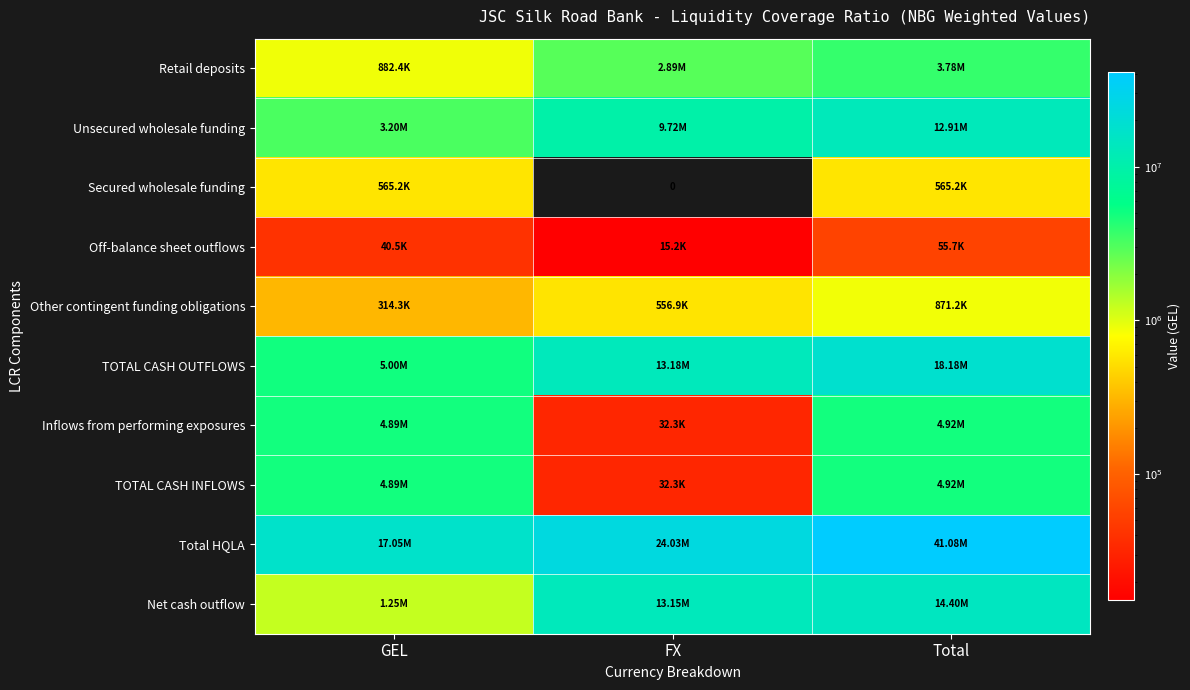

At how many categories does at least one series exceed 9194055?

3